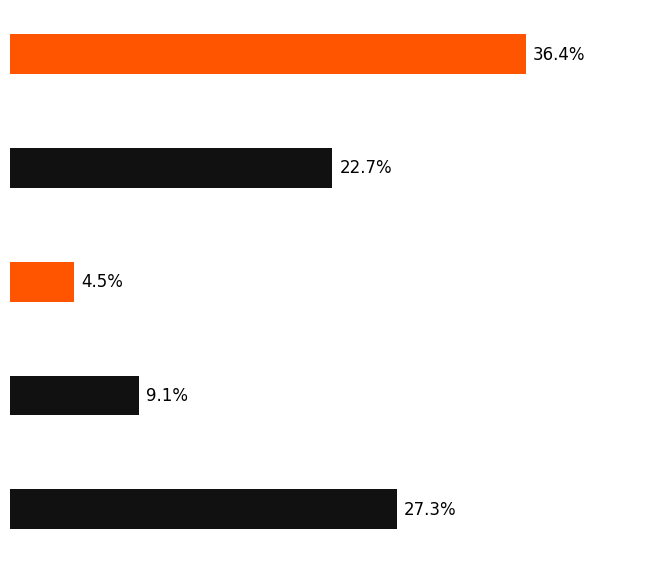

Does the chart contain any negative values?

No